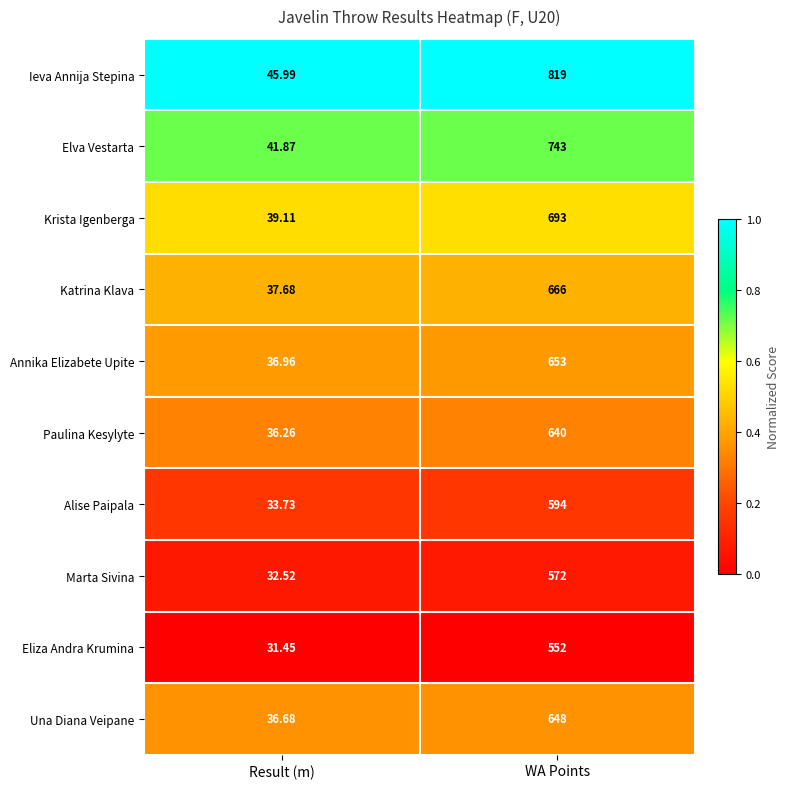

At which label is Ieva Annija Stepina closest to 432?

Result (m)